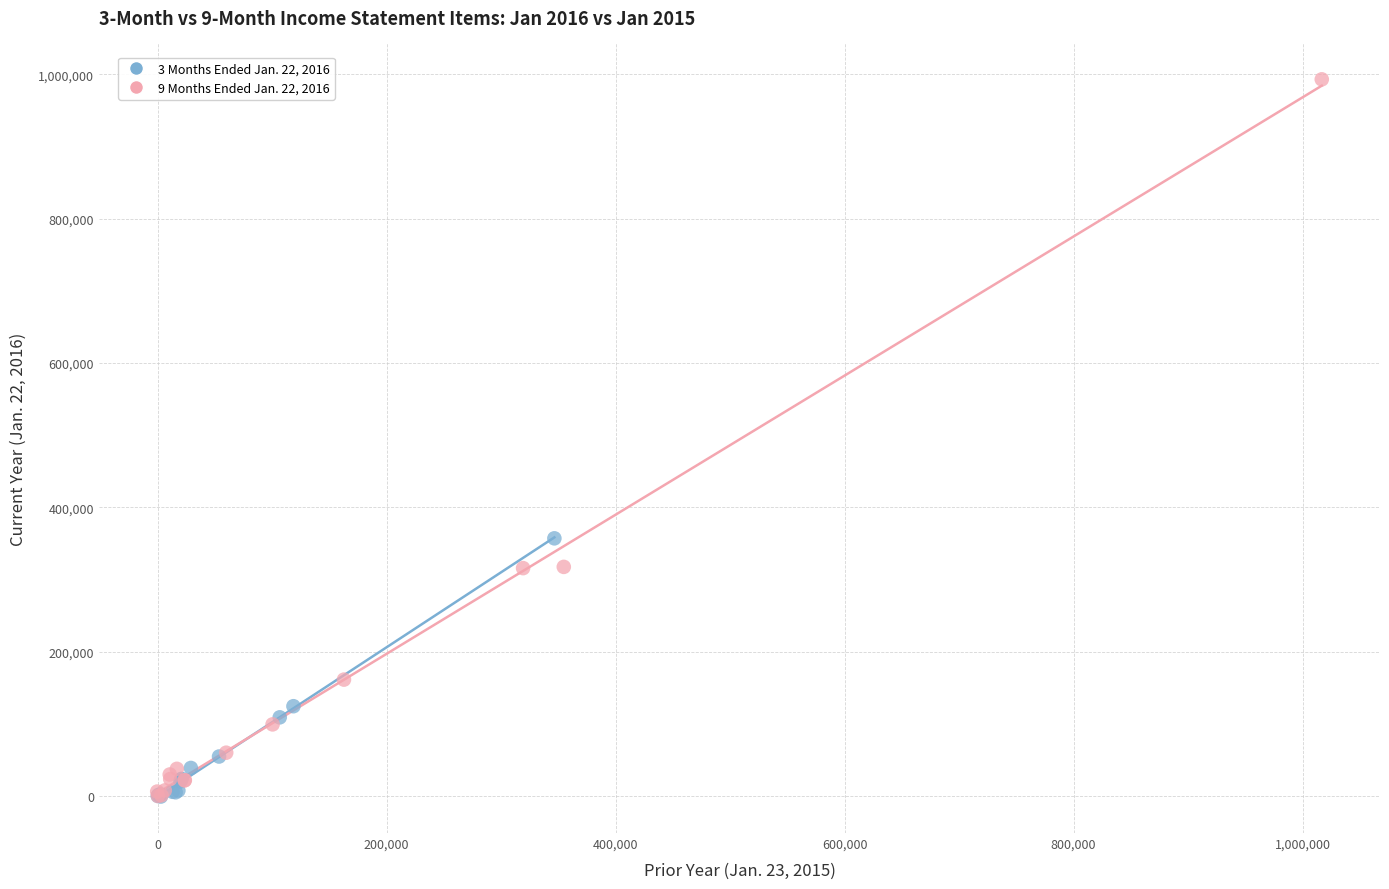

Which series contains the highest Y value?

9 Months Ended Jan. 22, 2016